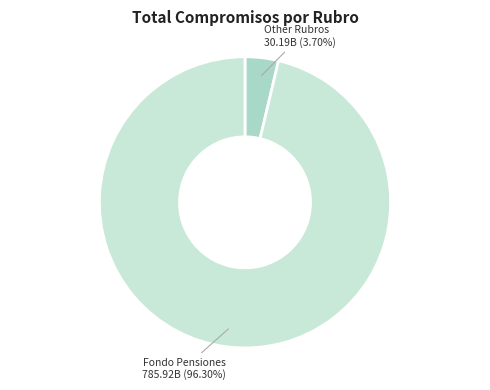

Between Fondo Pensiones and Other Rubros, which is larger?

Fondo Pensiones